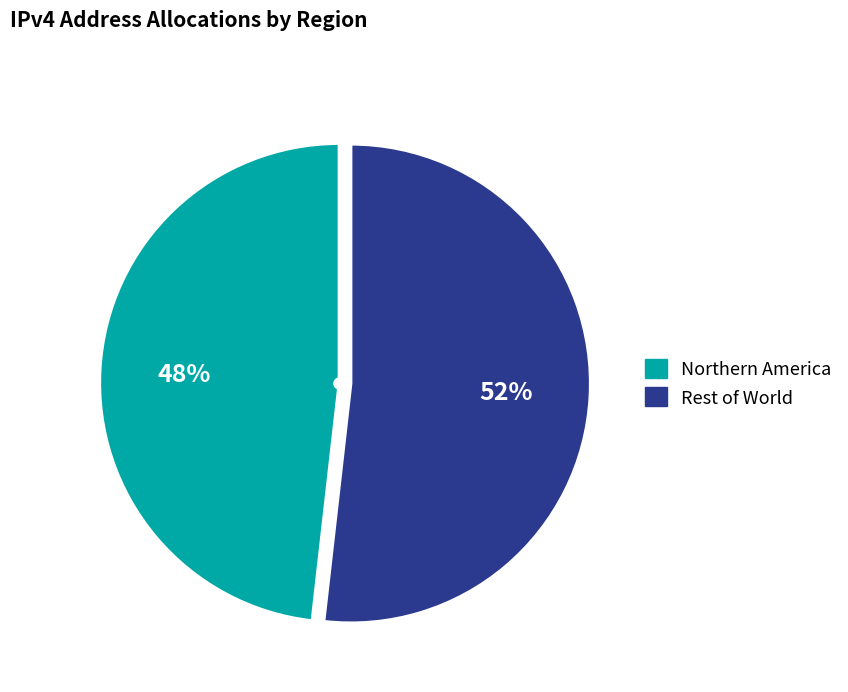

To the nearest percent, what is the average slice percentage?

50%